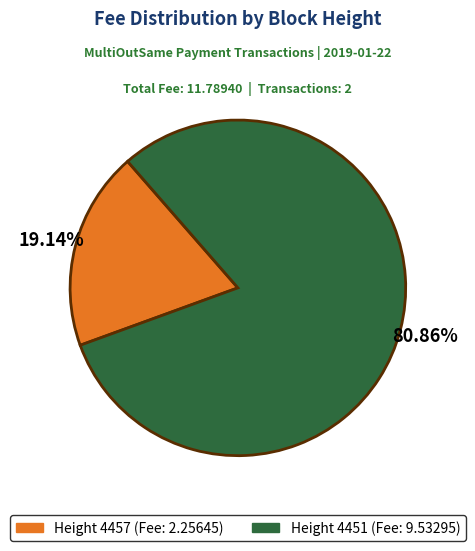

Combined, do Height 4451 (Fee: 9.53295) and Height 4457 (Fee: 2.25645) account for over 50%?

Yes